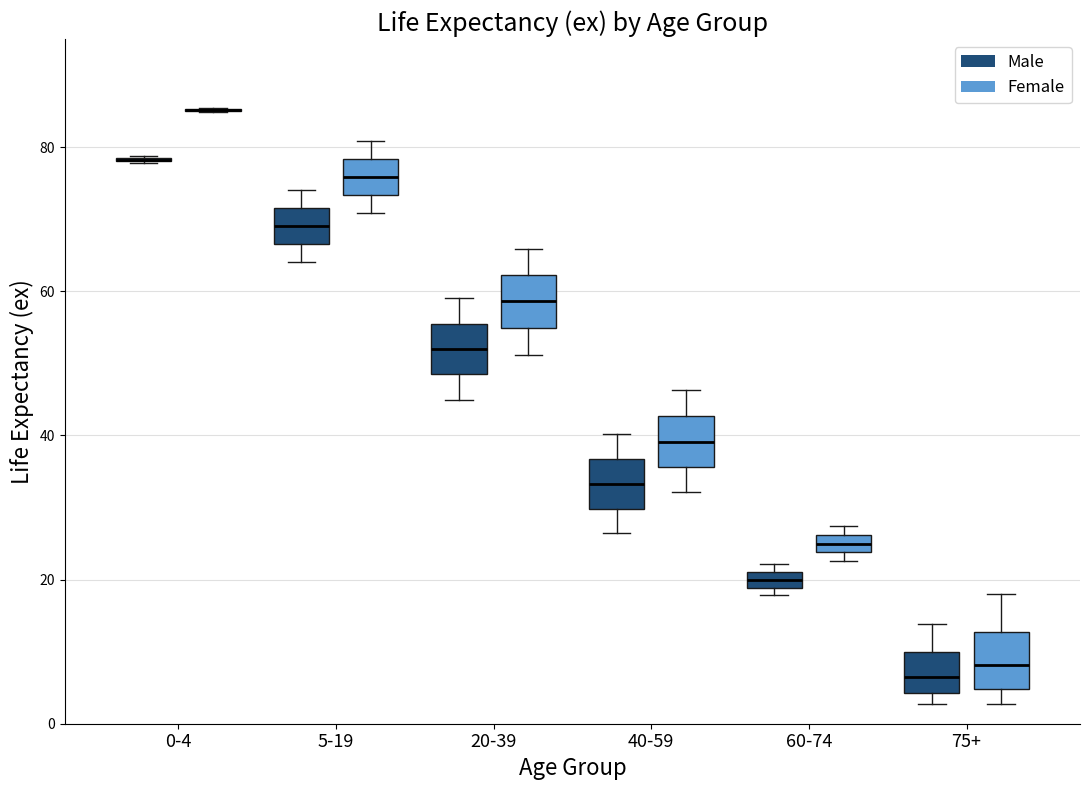

Where is the lower edge of the box for 60-74 (Male) on the y-axis? The values are not printed on the chart, so give them approximately, as read against the axis.

18